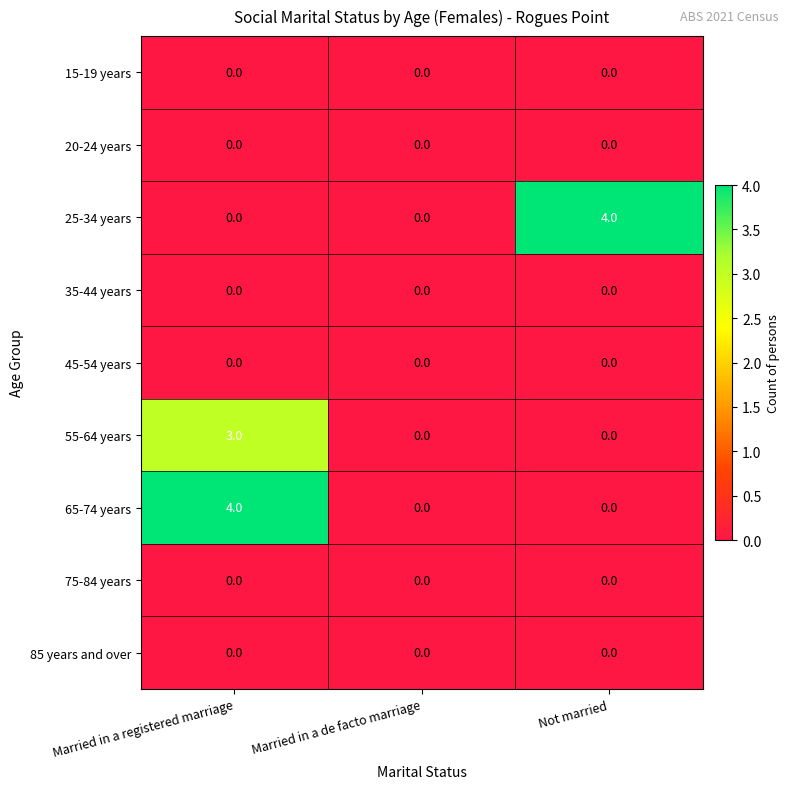

What is the maximum value for 55-64 years?

3